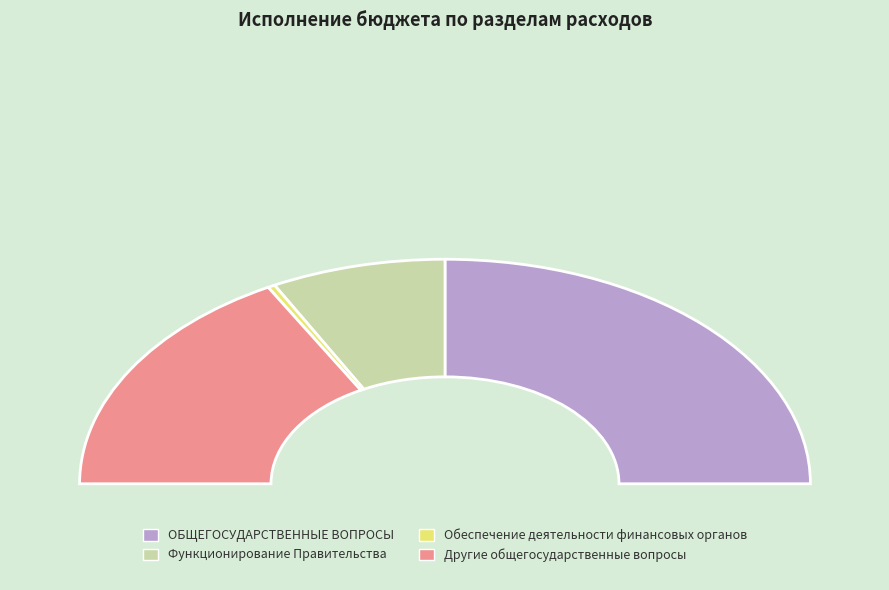

Combined, what portion of the pie is Другие общегосударственные вопросы and Функционирование Правительства?

49.4%